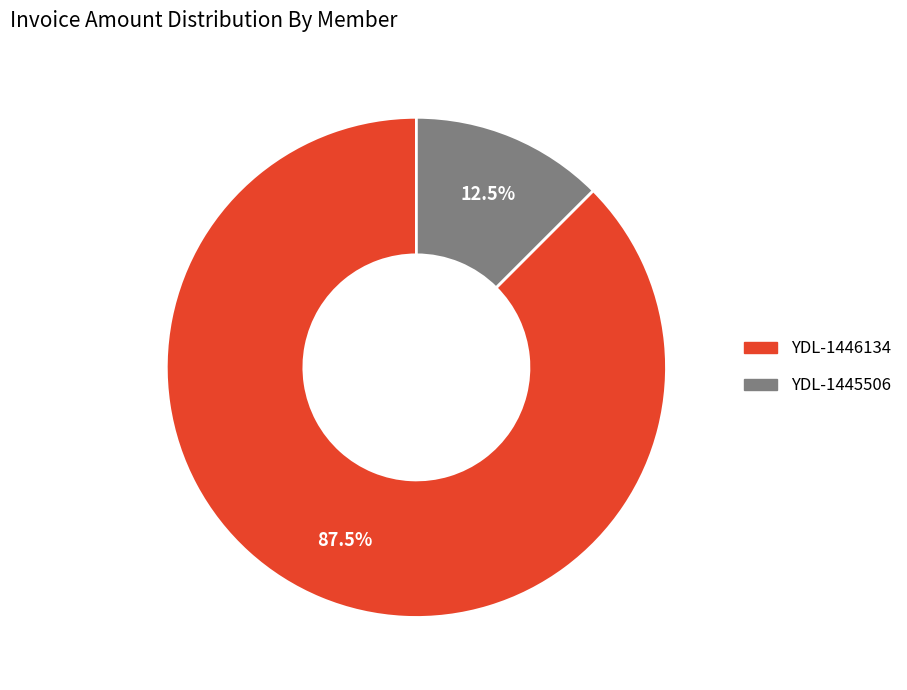

Rank the categories by value from lowest to highest.

YDL-1445506, YDL-1446134